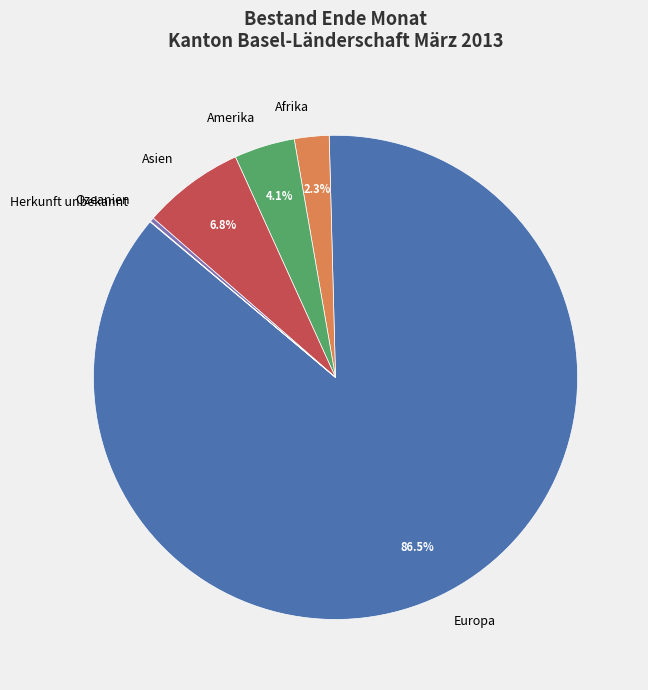

Is Europa the majority of the pie?

Yes